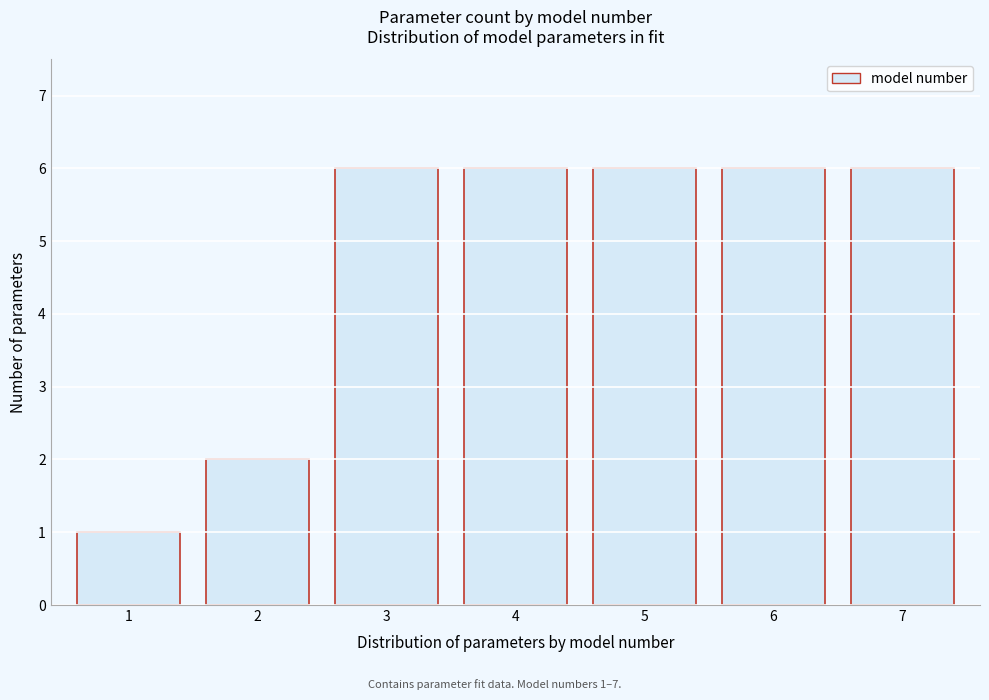

Reading right to left, transcribe all the data shown in this chart.

7=6	6=6	5=6	4=6	3=6	2=2	1=1